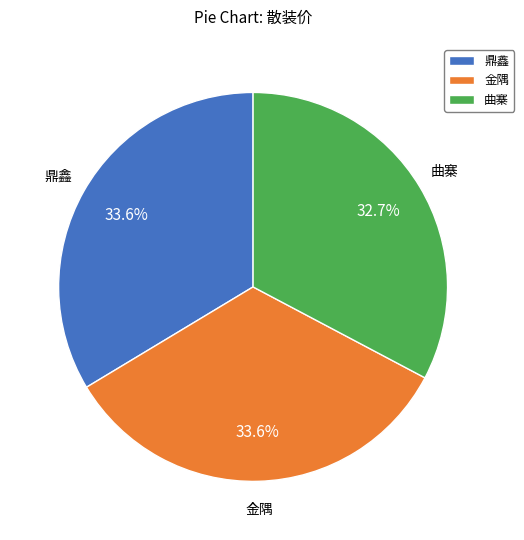

To the nearest percent, what is the average slice percentage?

33%